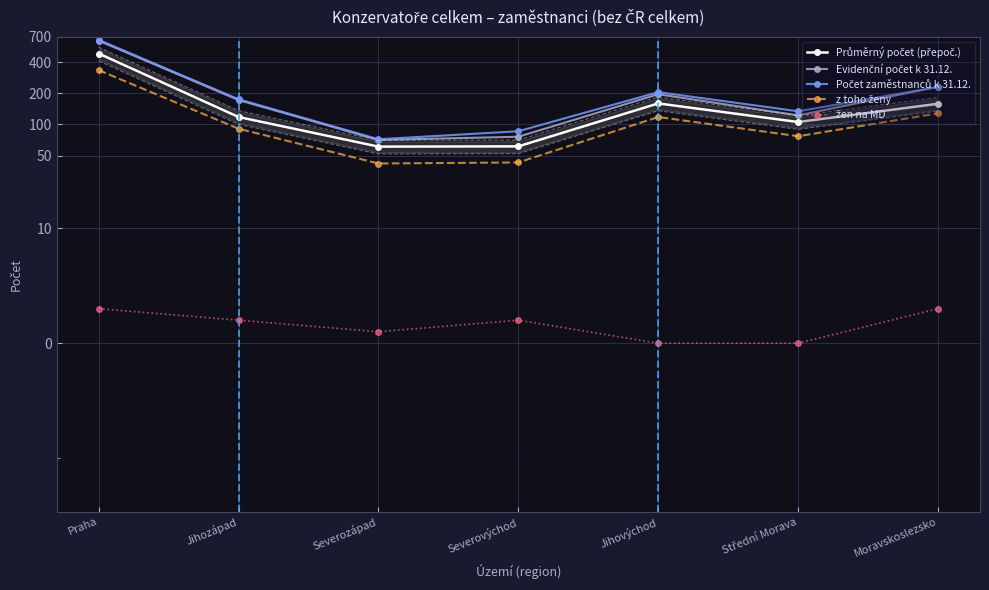

Between Severozápad and Jihovýchod, which is larger?

Jihovýchod